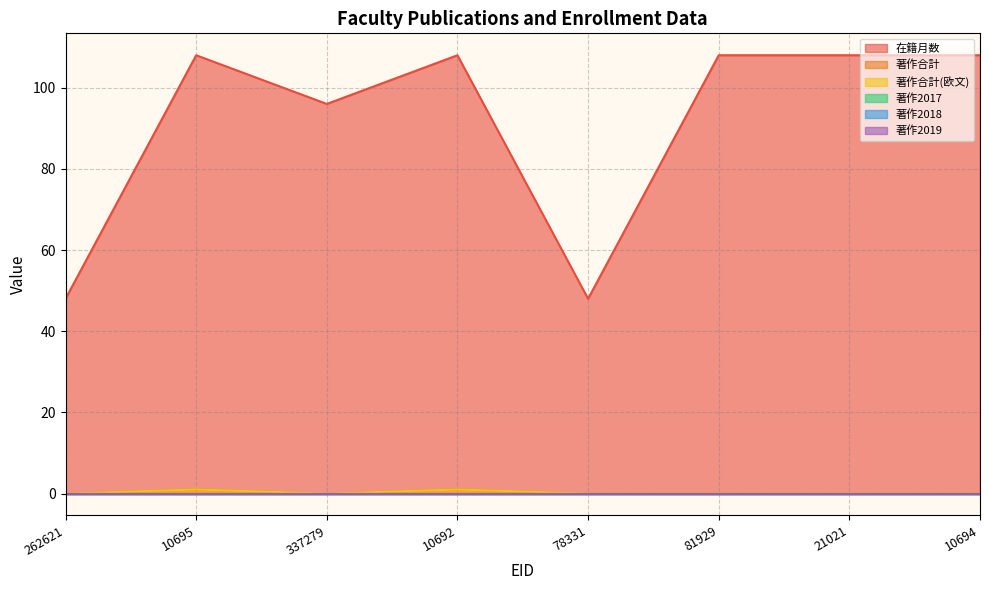

What is the difference between the second highest and second lowest values in the 在籍月数 series?

60